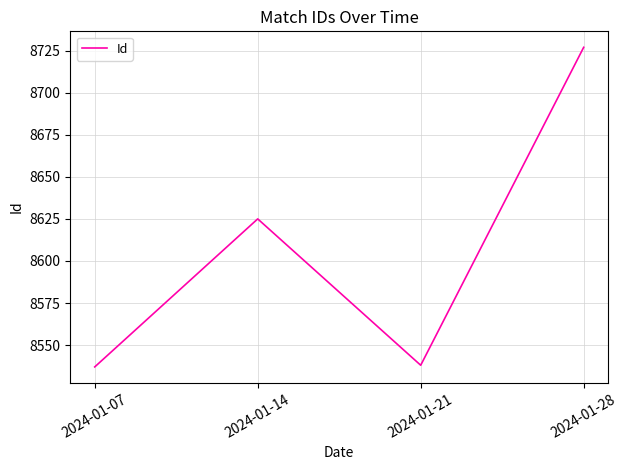

Approximately how many times larger is the value at 2024-01-21 compared to 2024-01-07?

1.0